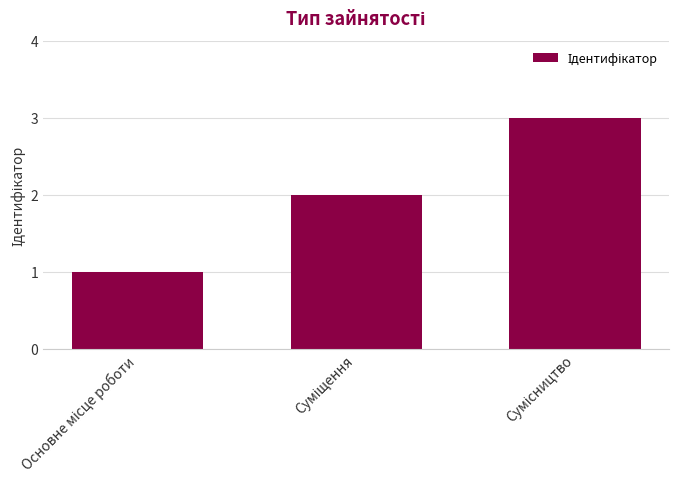

Count the values in the range 1 to 3.

3